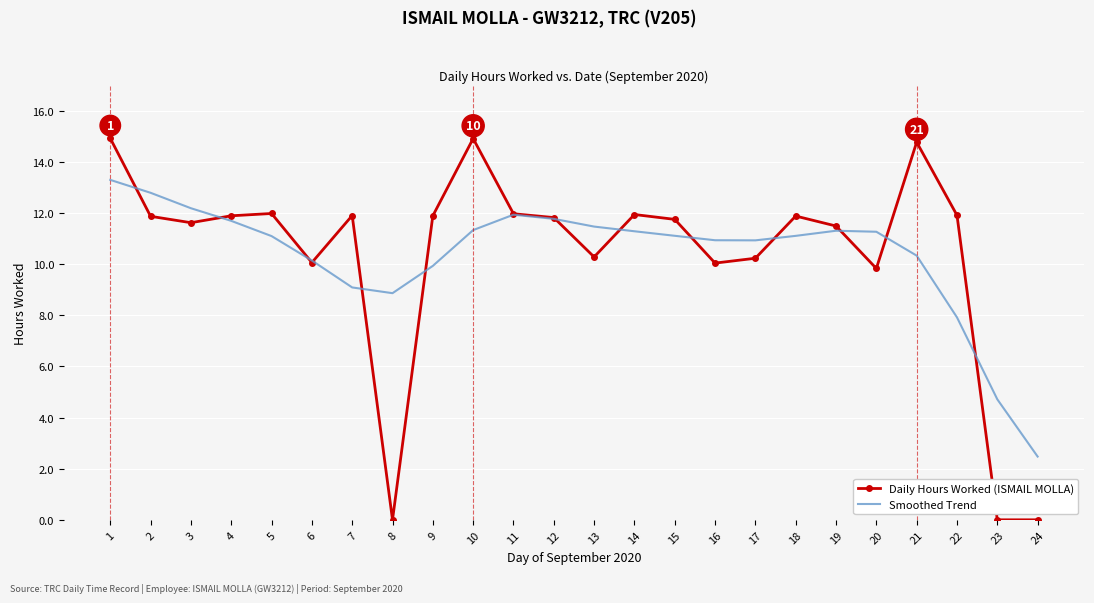

The Smoothed Trend series shows 2.7 at 12. True or false?

False